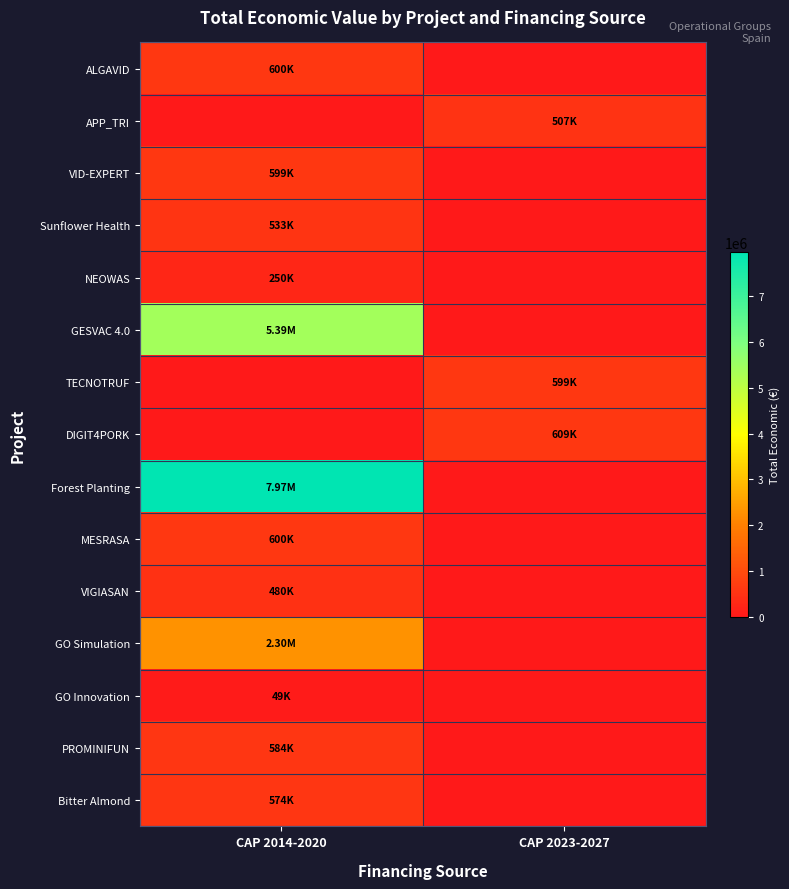

Reading right to left, extract all data points from this chart.

ALGAVID: CAP 2023-2027=0	CAP 2014-2020=599883
APP_TRI: CAP 2023-2027=507255	CAP 2014-2020=0
VID-EXPERT: CAP 2023-2027=0	CAP 2014-2020=599444
Sunflower Health: CAP 2023-2027=0	CAP 2014-2020=533449
NEOWAS: CAP 2023-2027=0	CAP 2014-2020=249910
GESVAC 4.0: CAP 2023-2027=0	CAP 2014-2020=5390598
TECNOTRUF: CAP 2023-2027=599131	CAP 2014-2020=0
DIGIT4PORK: CAP 2023-2027=609206	CAP 2014-2020=0
Forest Planting: CAP 2023-2027=0	CAP 2014-2020=7967413
MESRASA: CAP 2023-2027=0	CAP 2014-2020=599986
VIGIASAN: CAP 2023-2027=0	CAP 2014-2020=480156
GO Simulation: CAP 2023-2027=0	CAP 2014-2020=2296067
GO Innovation: CAP 2023-2027=0	CAP 2014-2020=49300
PROMINIFUN: CAP 2023-2027=0	CAP 2014-2020=584000
Bitter Almond: CAP 2023-2027=0	CAP 2014-2020=574000